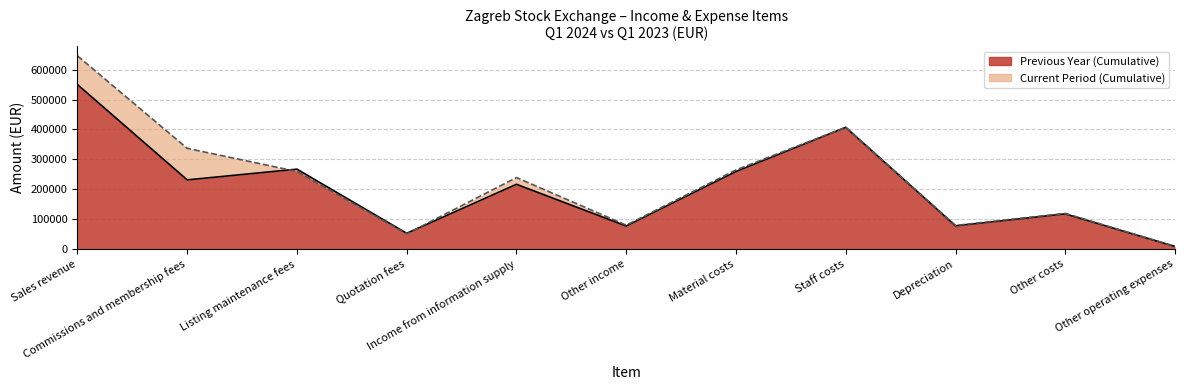

Reading left to right, what are all the values shown in this chart?

Previous Year (Cumulative): Sales revenue=550422	Commissions and membership fees=231140	Listing maintenance fees=267072	Quotation fees=52210	Income from information supply=216419	Other income=76661	Material costs=259187	Staff costs=407133	Depreciation=77381	Other costs=117364	Other operating expenses=8163
Current Period (Cumulative): Sales revenue=646481	Commissions and membership fees=336720	Listing maintenance fees=259255	Quotation fees=50506	Income from information supply=238851	Other income=79377	Material costs=264368	Staff costs=407162	Depreciation=78601	Other costs=118967	Other operating expenses=8484